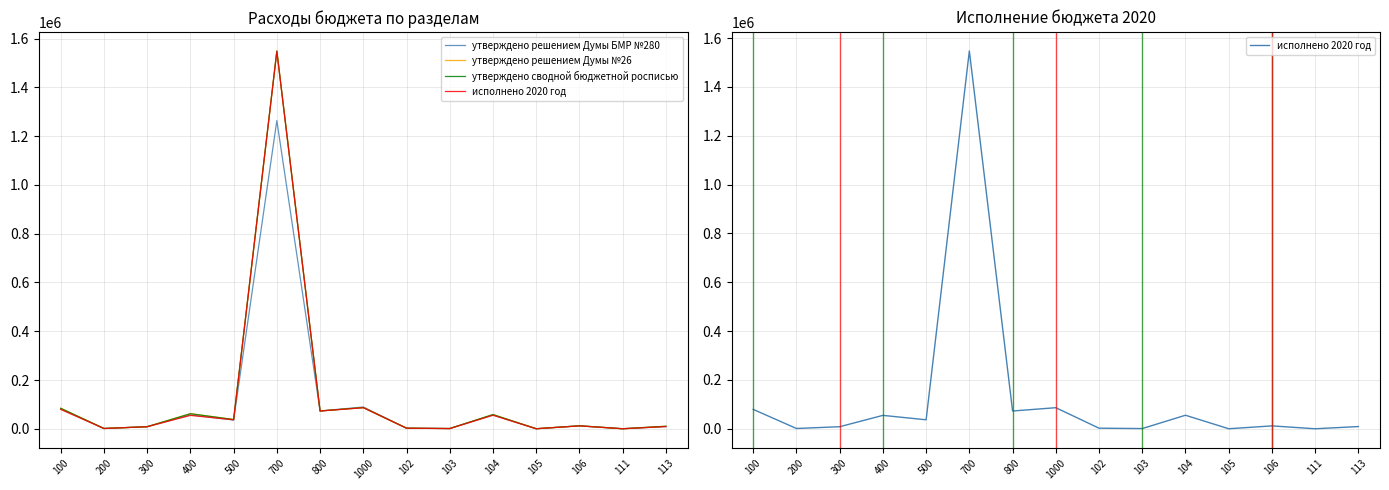

At which category is the sum across all series the highest?

700